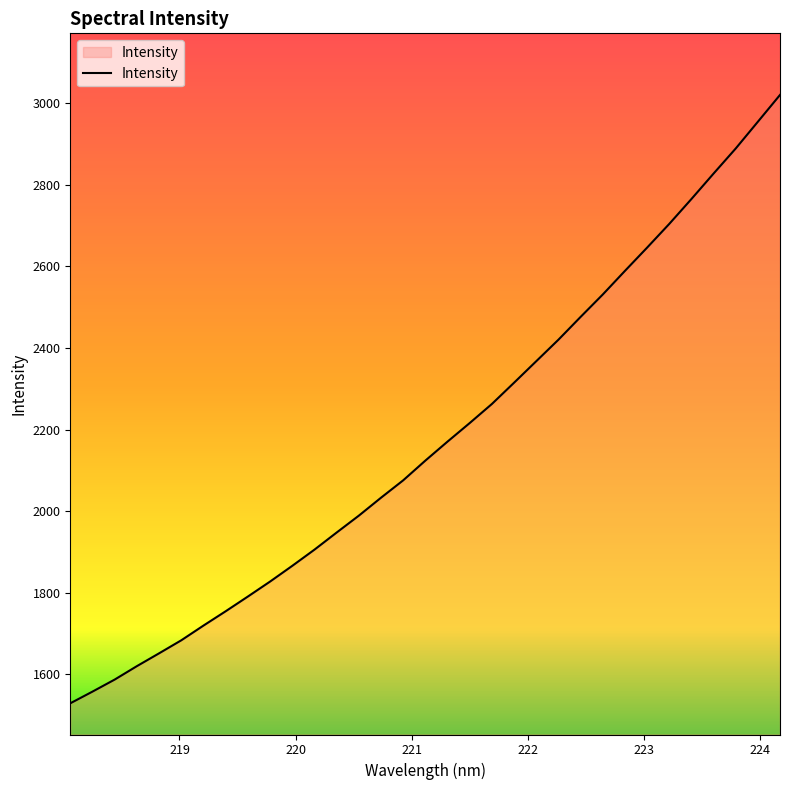

Reading right to left, what are all the values shown in this chart?

3020.0	2954.3	2888.7	2827.3	2764.9	2703.9	2645.8	2588.7	2530.9	2475.9	2420.1	2367.4	2314.8	2262.6	2215.9	2170.4	2123.9	2075.5	2032.9	1988.9	1947.5	1905.6	1865.9	1827.3	1790.7	1754.6	1719.5	1683.4	1651.5	1620.0	1587.1	1557.6	1528.9